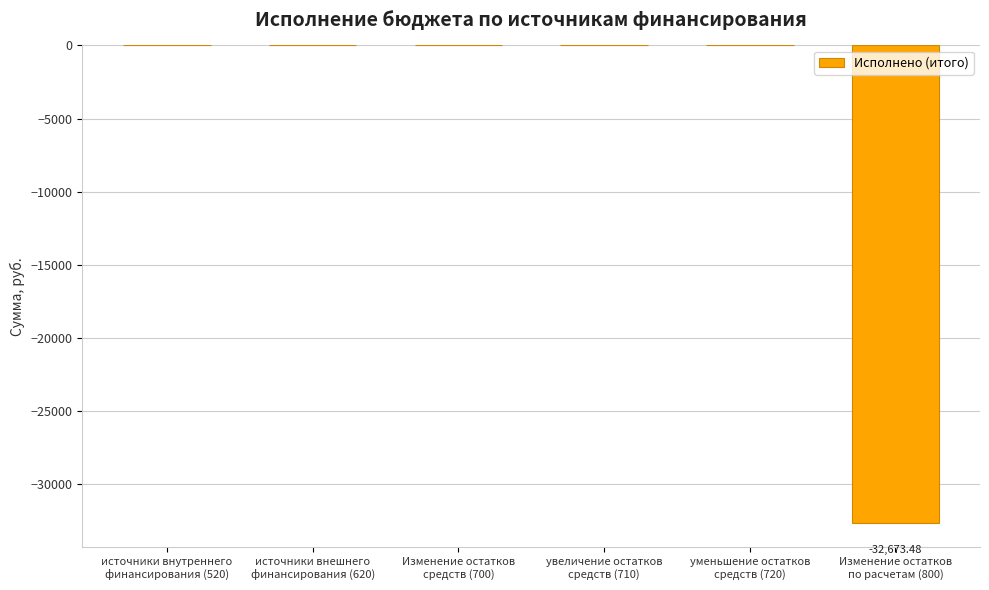

What is the sum of all values?

-32673.5